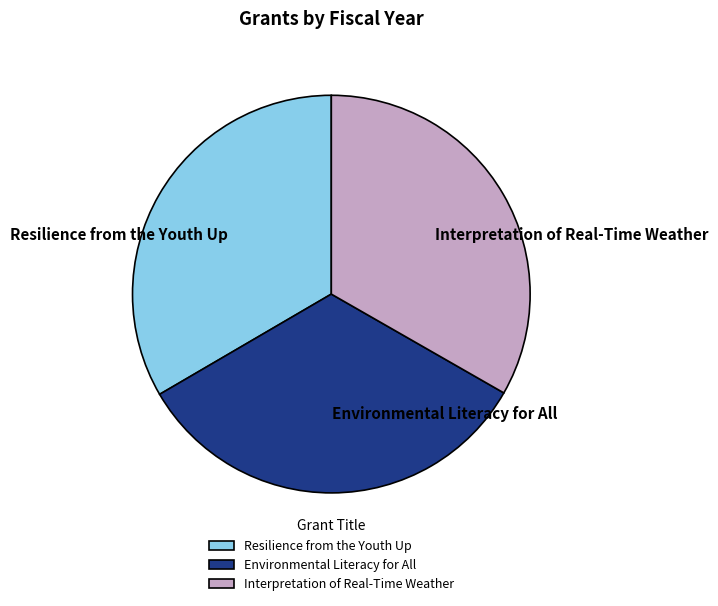

What is the ratio of the value at Interpretation of Real-Time Weather to the value at Resilience from the Youth Up?

1.0